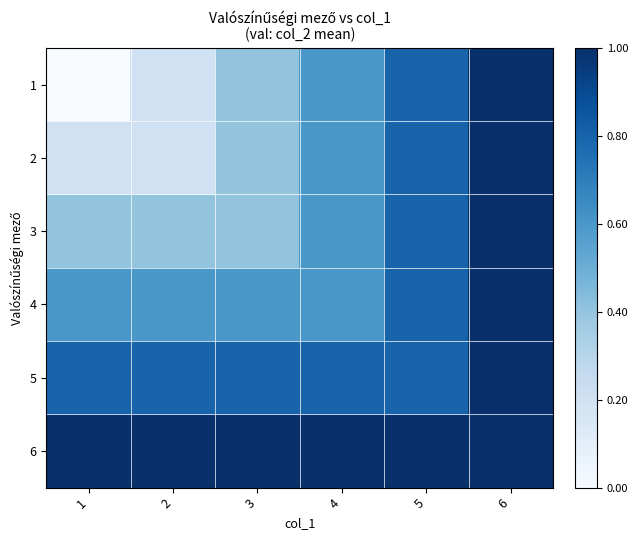

At which category is the sum across all series the highest?

6